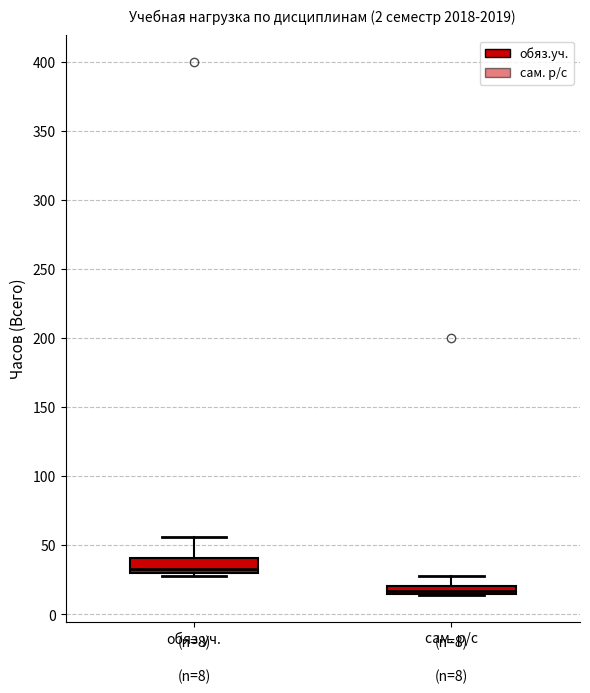

Which box has the lowest median line?

сам. р/с